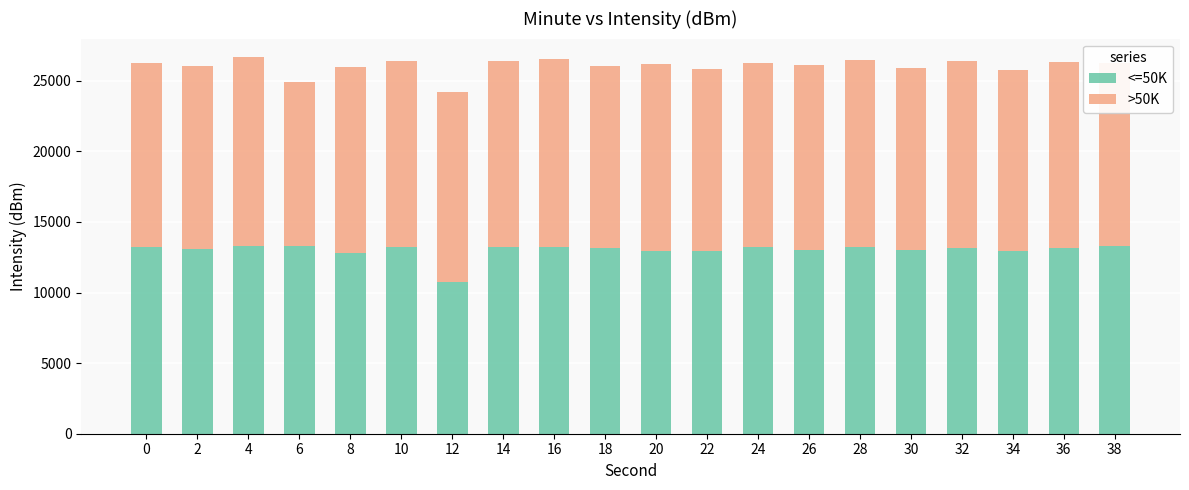

The value of <=50K at 30 is 19694.3. True or false?

False